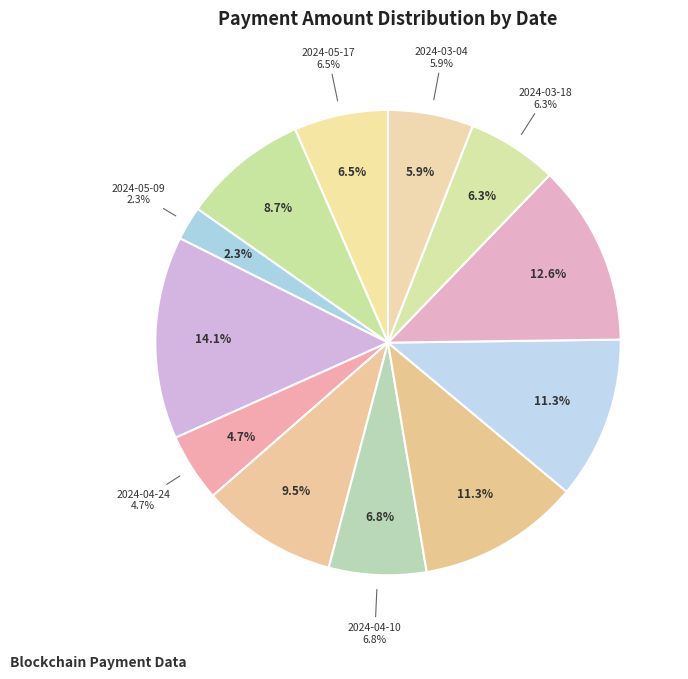

Is there a majority slice in this chart?

No